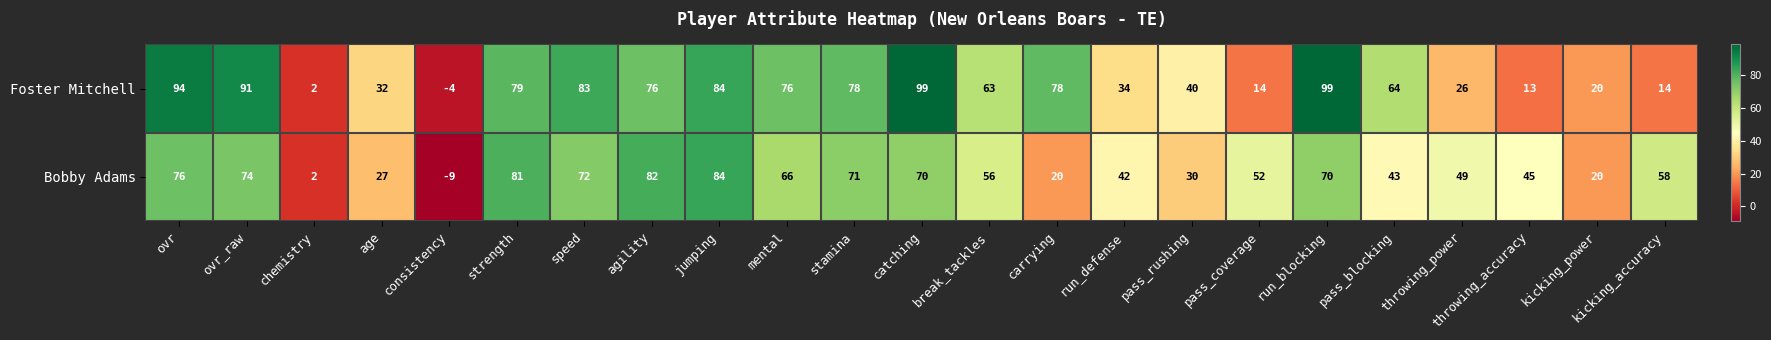

True or false: Bobby Adams has a value of 34 at kicking_power.

False